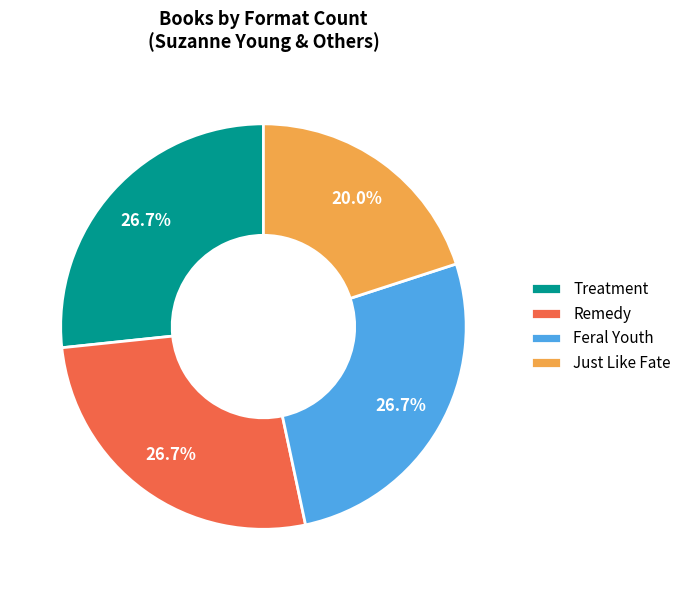

Which slice is the smallest?

Just Like Fate